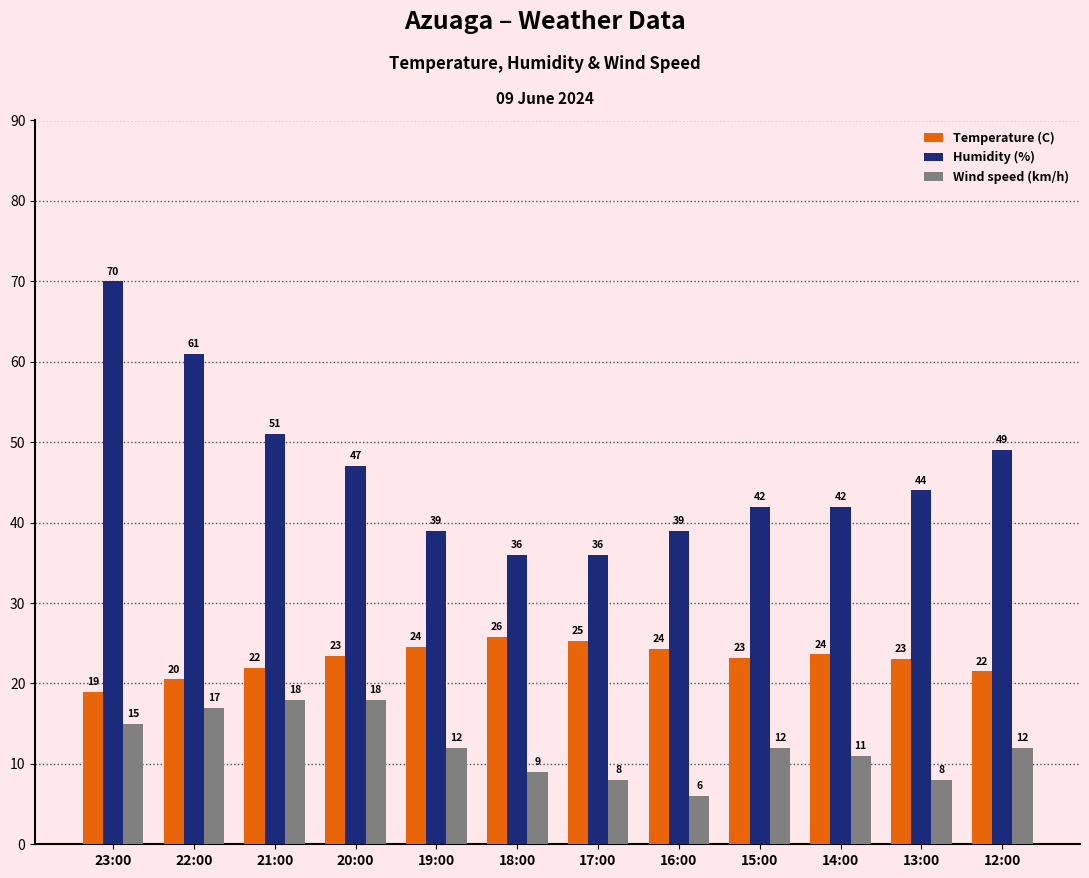

What is the difference between the maximum and minimum values in the Humidity (%) series?

34.0